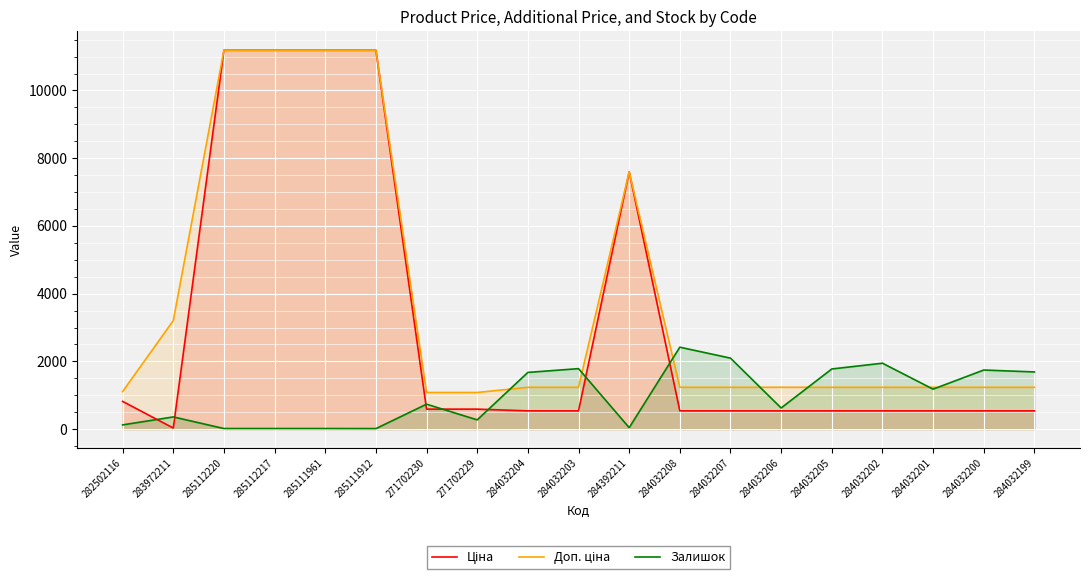

Does the chart display data point markers on the line(s)?

No